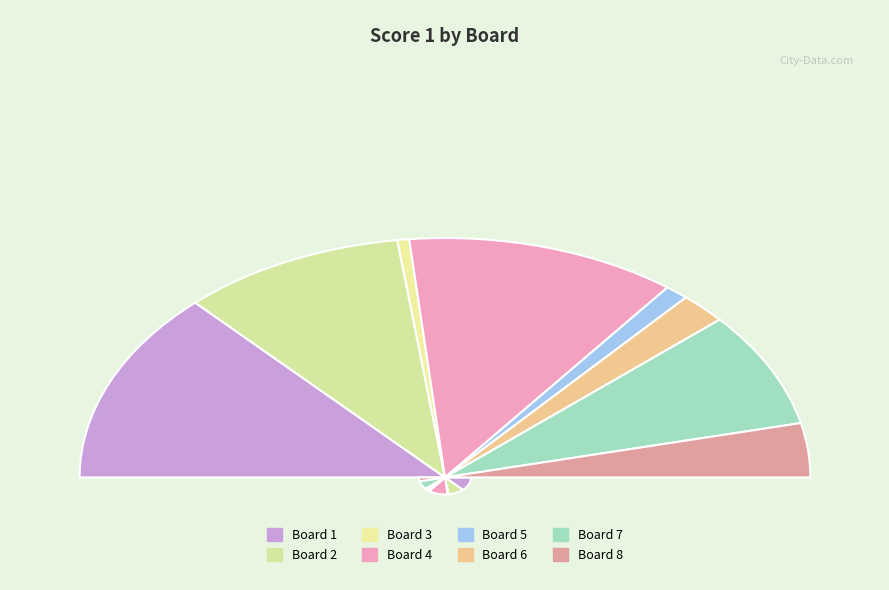

How many segments does this pie chart have?

8